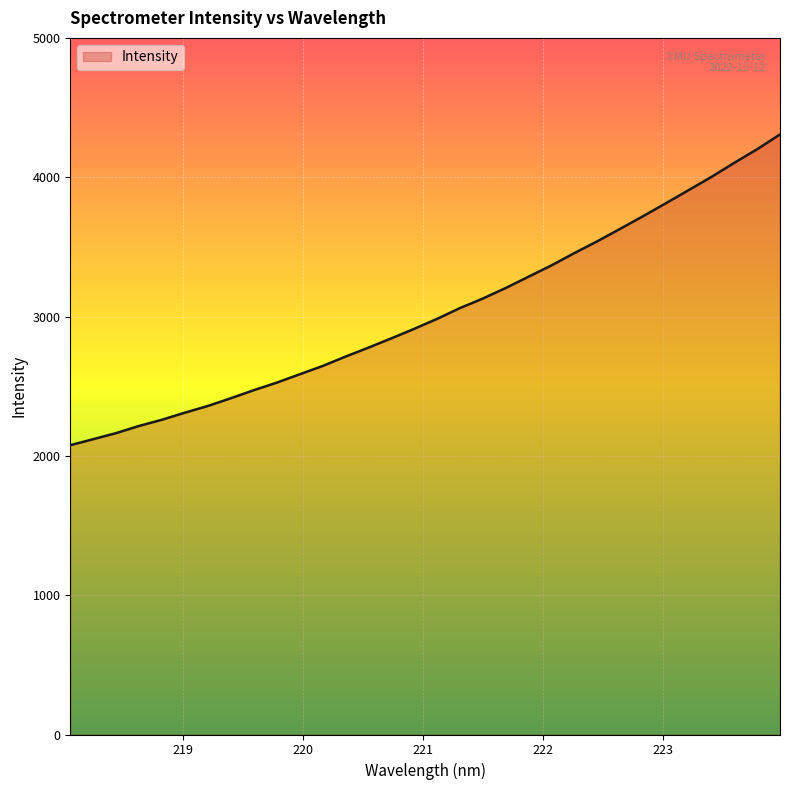

What is the difference between the maximum and second lowest values?

2187.5